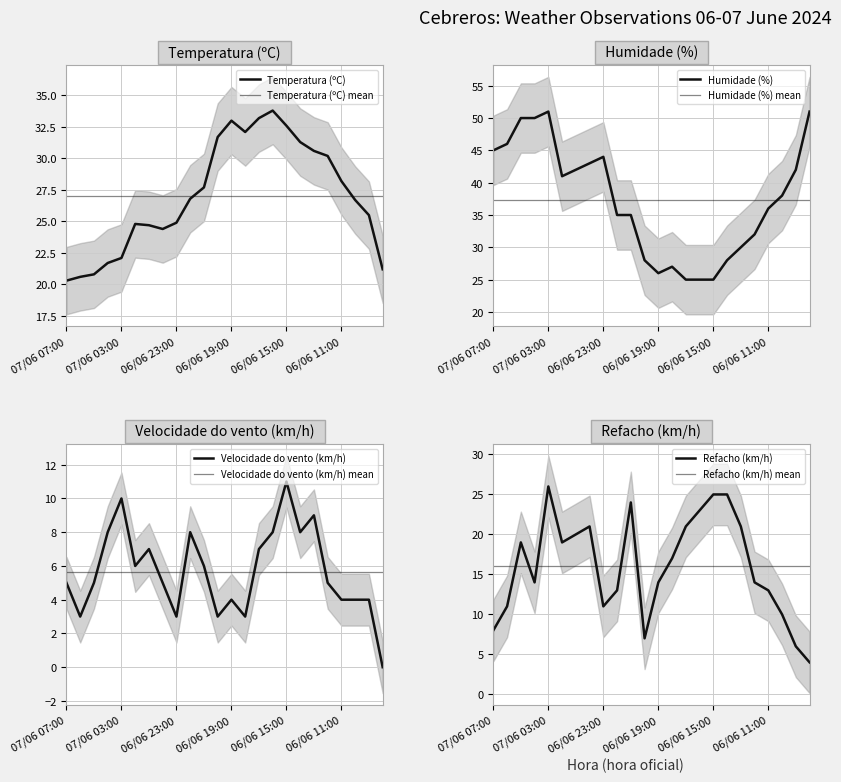

Reading left to right, list all the values displayed in this chart.

Temperatura (ºC): 20.3	20.6	20.8	21.7	22.1	24.8	24.7	24.4	24.9	26.8	27.7	31.7	33.0	32.1	33.2	33.8	32.6	31.3	30.6	30.2	28.2	26.7	25.5	21.2
Humidade (%): 45.0	46.0	50.0	50.0	51.0	41.0	42.0	43.0	44.0	35.0	35.0	28.0	26.0	27.0	25.0	25.0	25.0	28.0	30.0	32.0	36.0	38.0	42.0	51.0
Velocidade do vento (km/h): 5.0	3.0	5.0	8.0	10.0	6.0	7.0	5.0	3.0	8.0	6.0	3.0	4.0	3.0	7.0	8.0	11.0	8.0	9.0	5.0	4.0	4.0	4.0	0.0
Refacho (km/h): 8.0	11.0	19.0	14.0	26.0	19.0	20.0	21.0	11.0	13.0	24.0	7.0	14.0	17.0	21.0	23.0	25.0	25.0	21.0	14.0	13.0	10.0	6.0	4.0